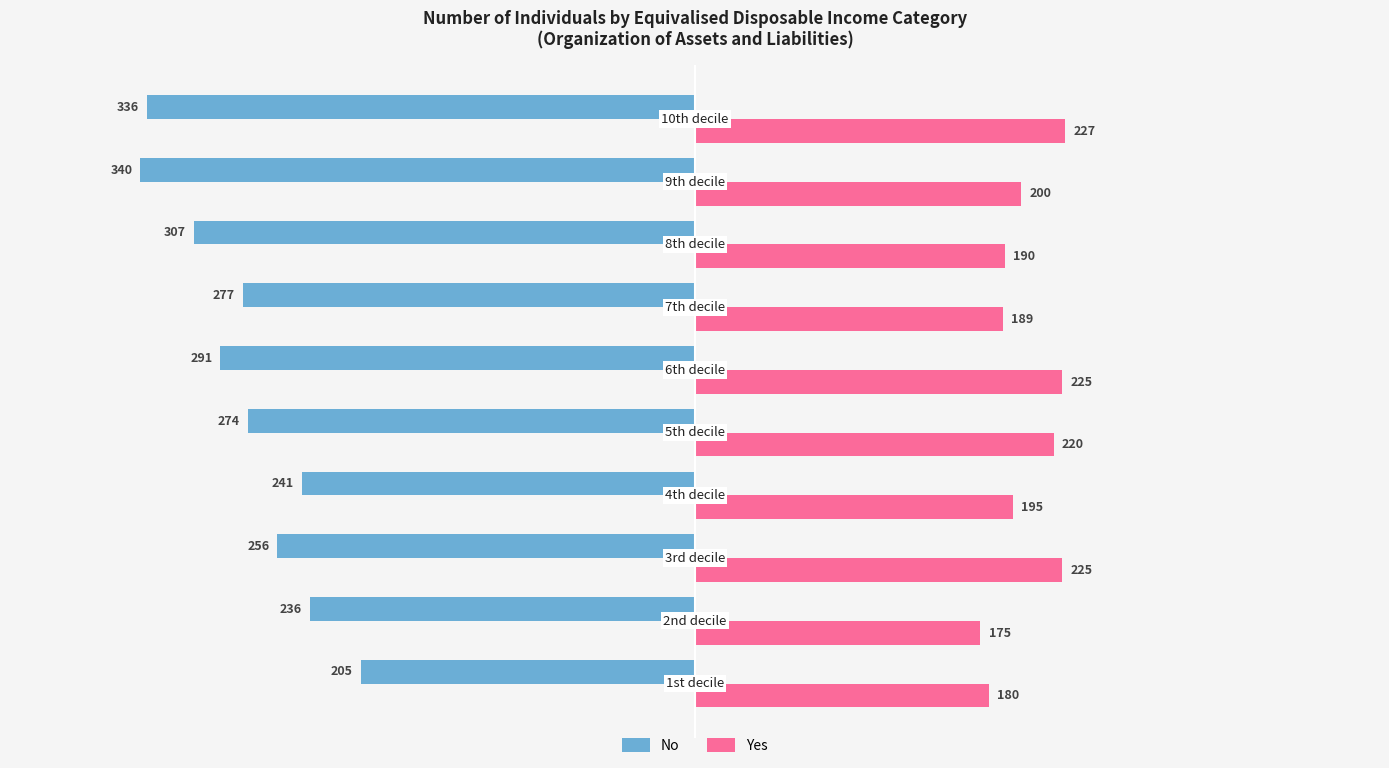

Which series has the widest spread of values?

No